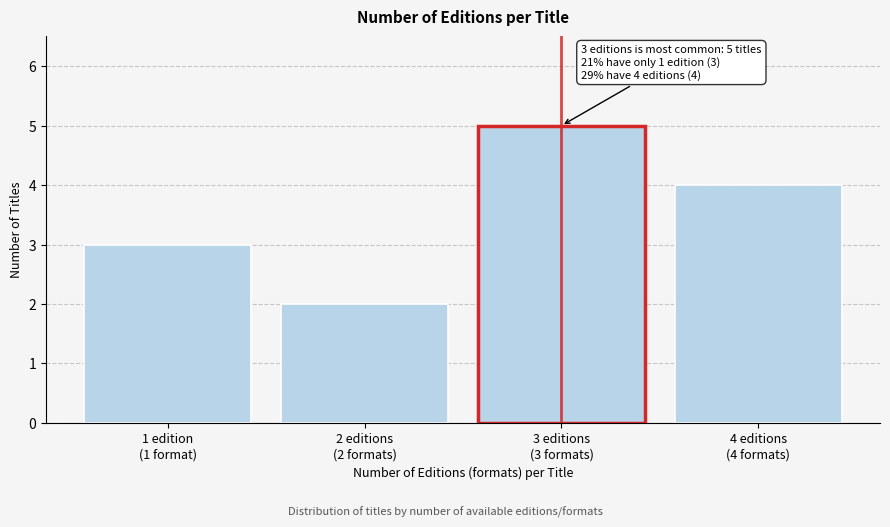

Reading left to right, what are all the values shown in this chart?

3	2	5	4